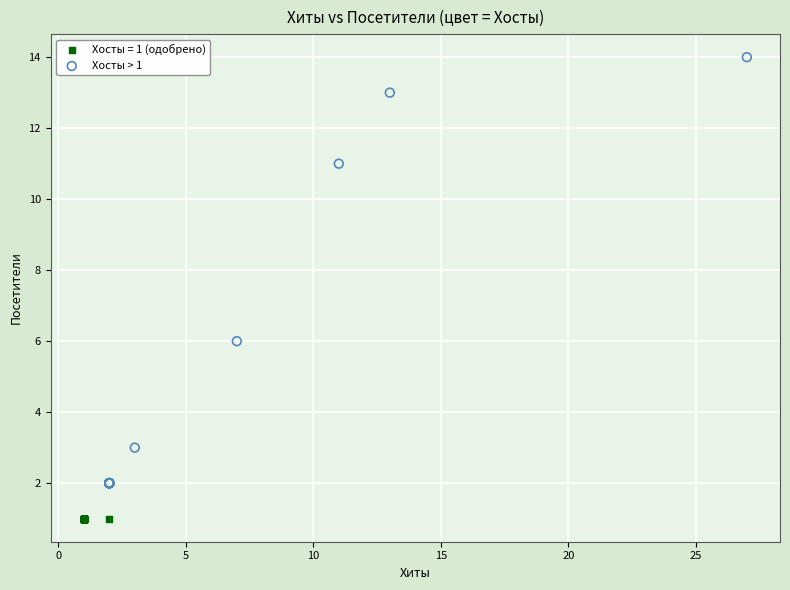

Which series reaches the minimum Y coordinate?

Хосты = 1 (одобрено)